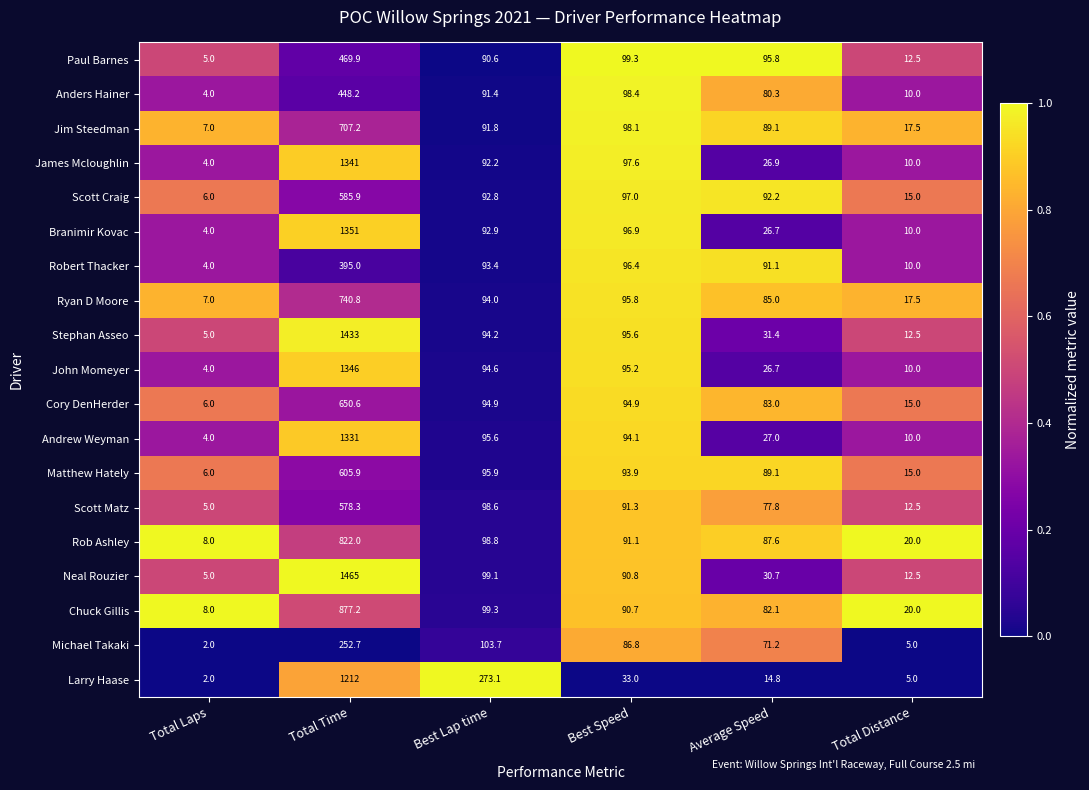

Where does the John Momeyer series first go above 94?

Total Time